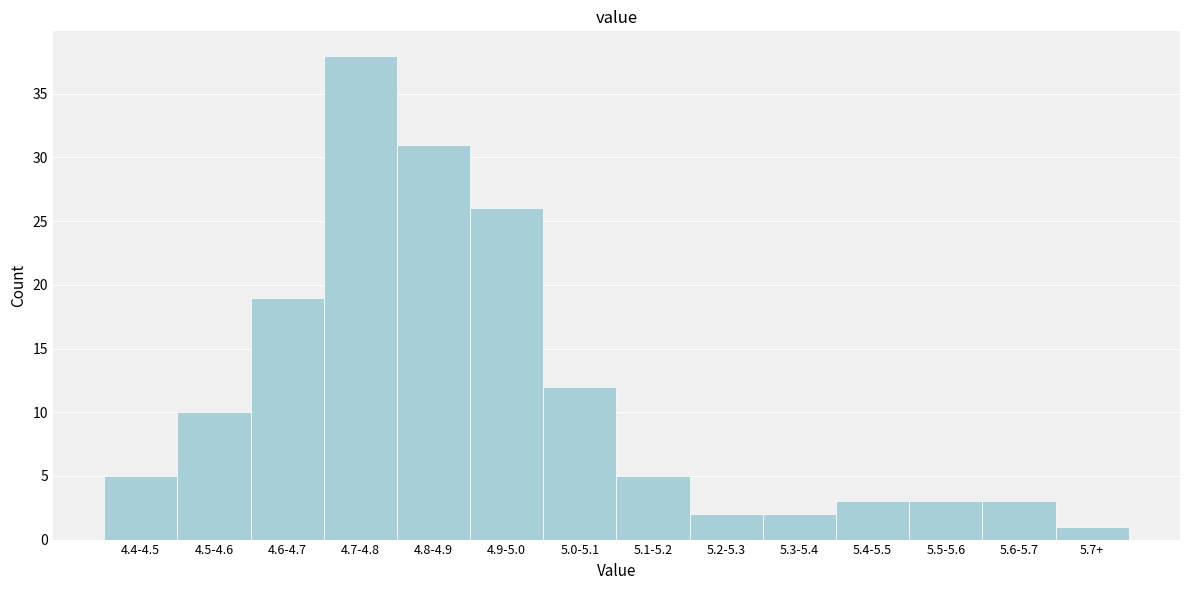

Reading left to right, transcribe all the data shown in this chart.

5	10	19	38	31	26	12	5	2	2	3	3	3	1